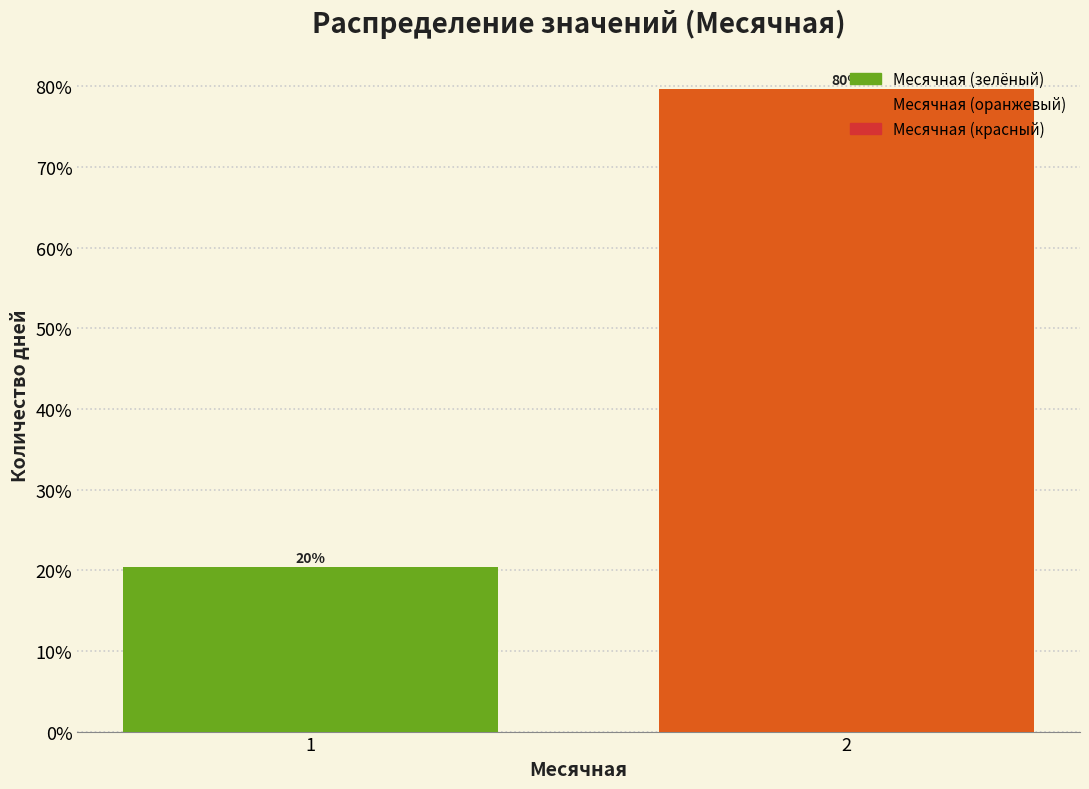

What is the minimum value shown in the chart?

20.4